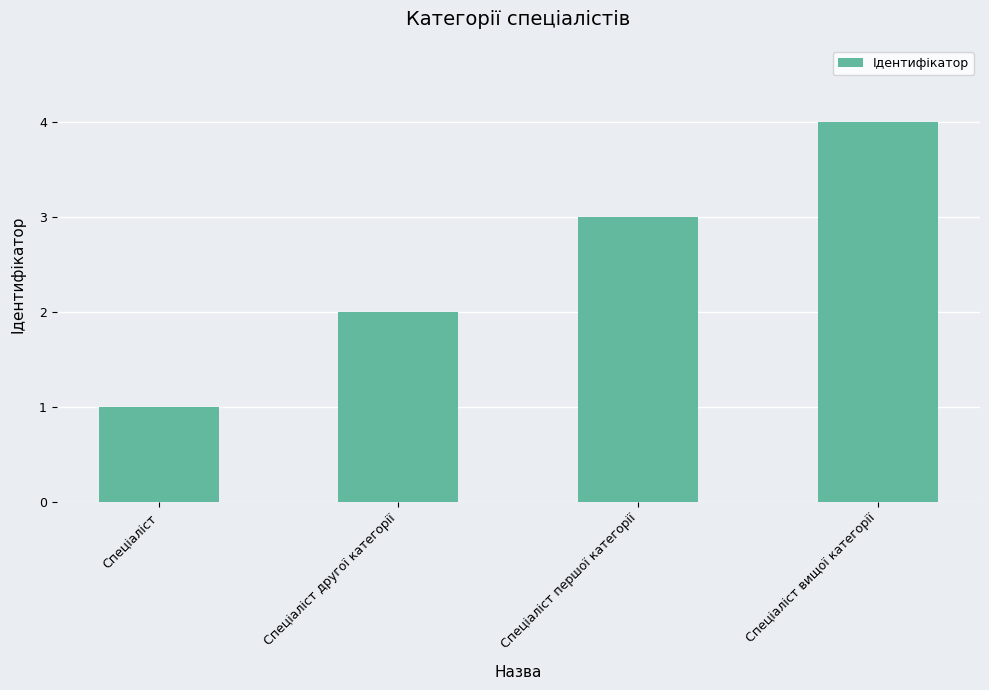

Where is the data nearest to the value 2?

Спеціаліст другої категорії